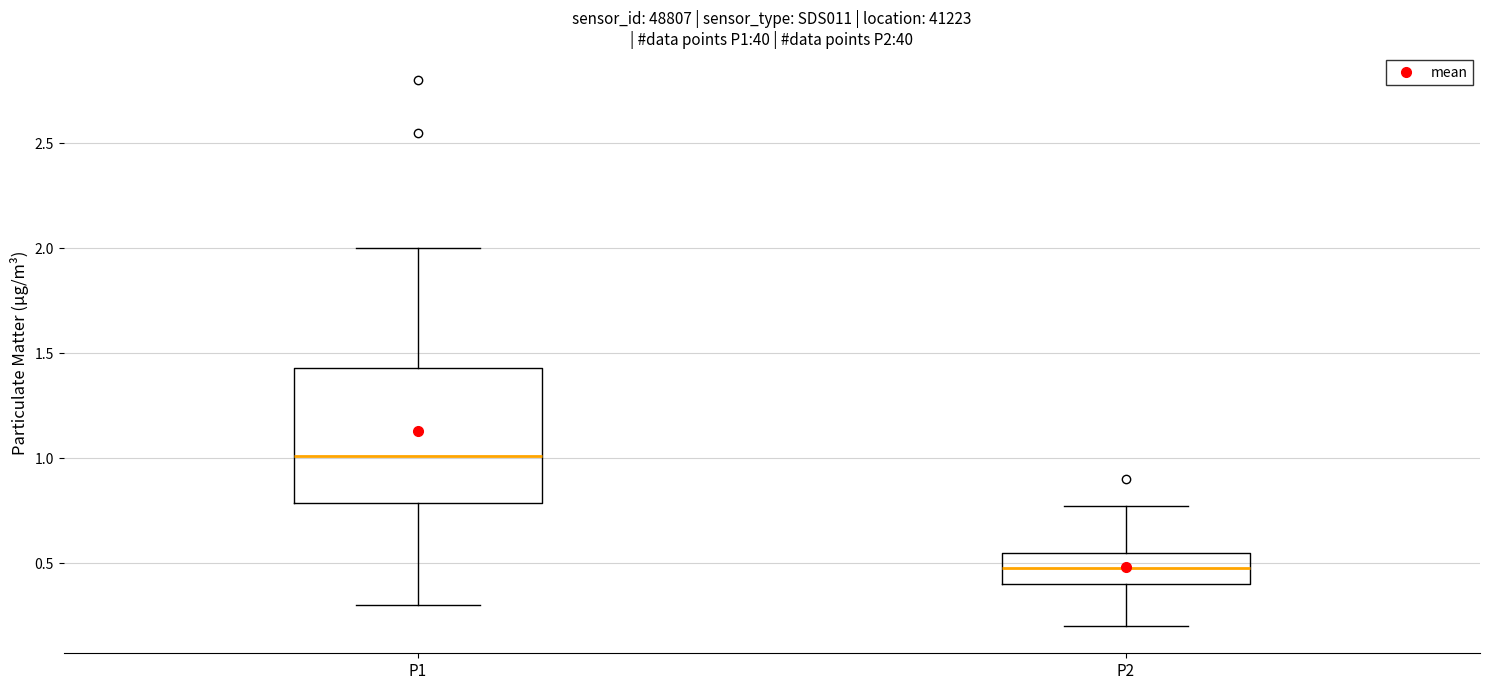

Where does the median line of the box for P1 sit on the y-axis? The values are not printed on the chart, so give them approximately, as read against the axis.

1.00